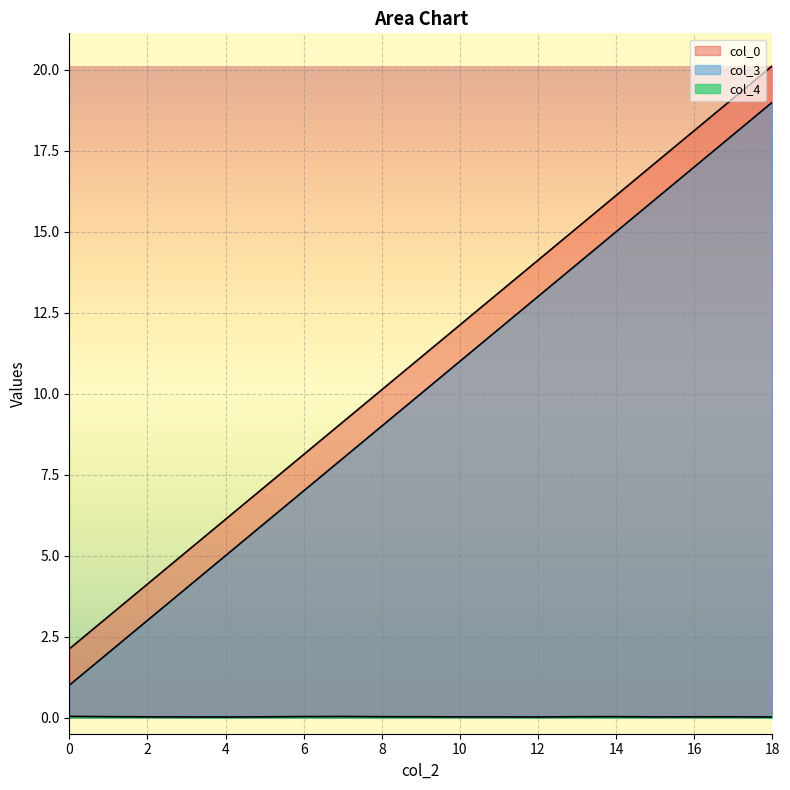

List the series in order of their peak value, highest first.

col_0, col_3, col_4